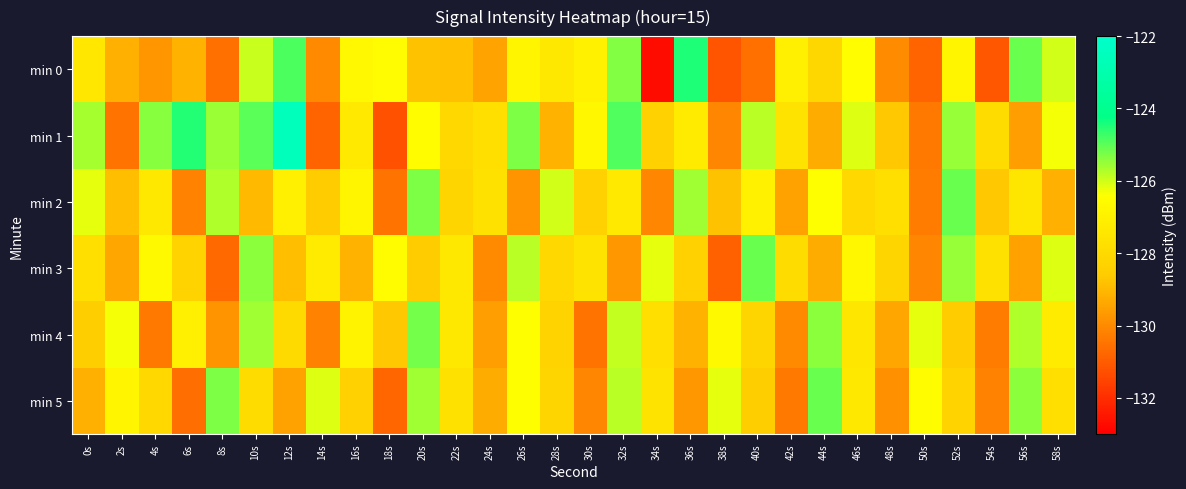

Rank the series at 50s from lowest to highest value.

min 0, min 1, min 2, min 3, min 5, min 4